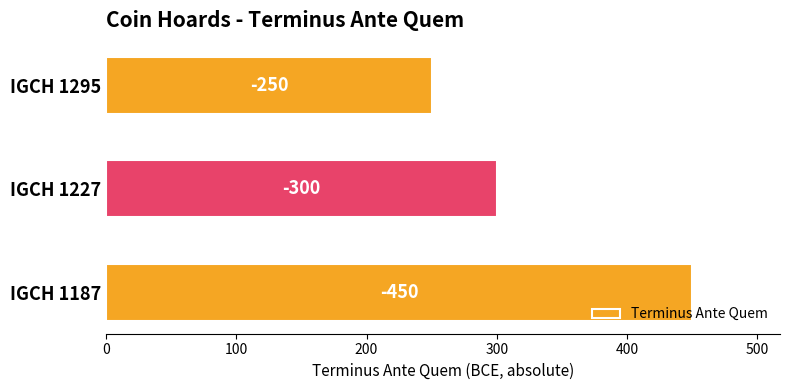

What is the sum of all values?

1000